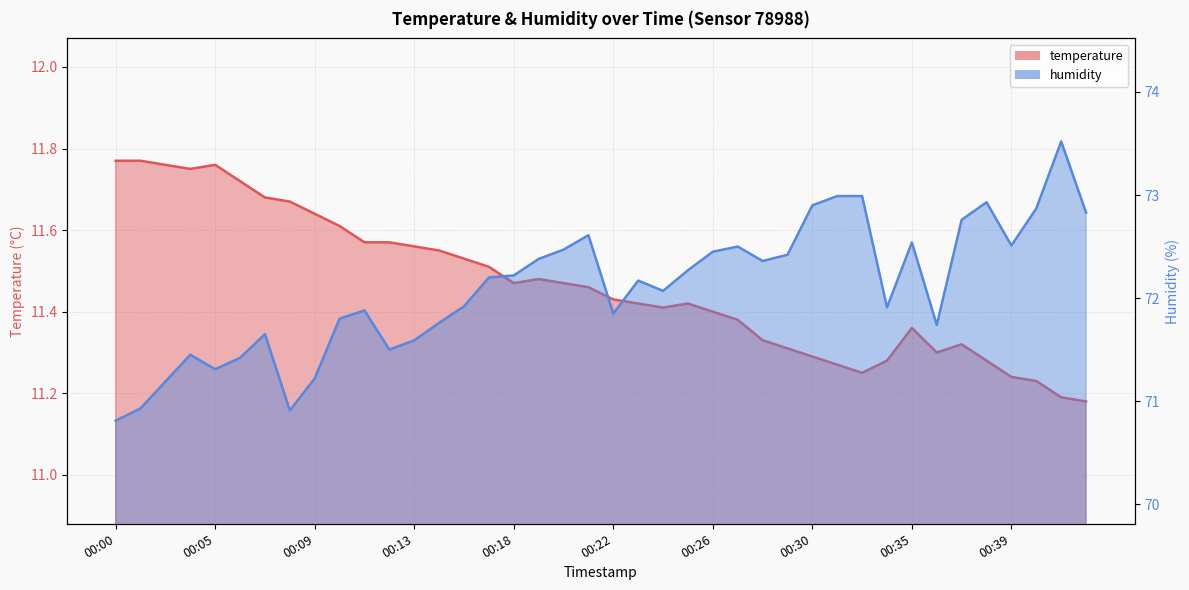

Does the chart have visible grid lines?

Yes